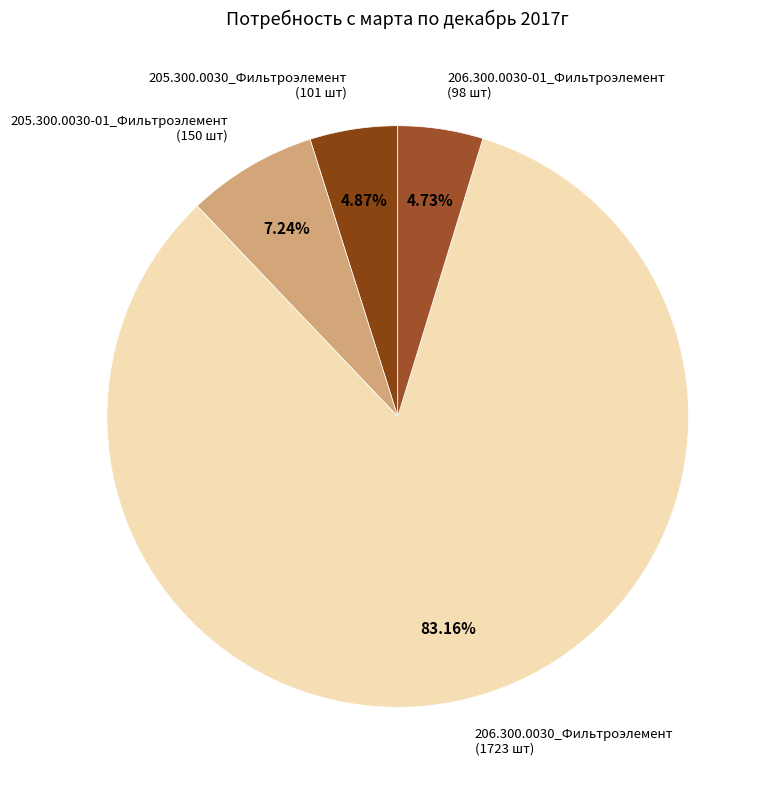

What portion of the pie excludes 205.300.0030-01_Фильтроэлемент?

92.8%